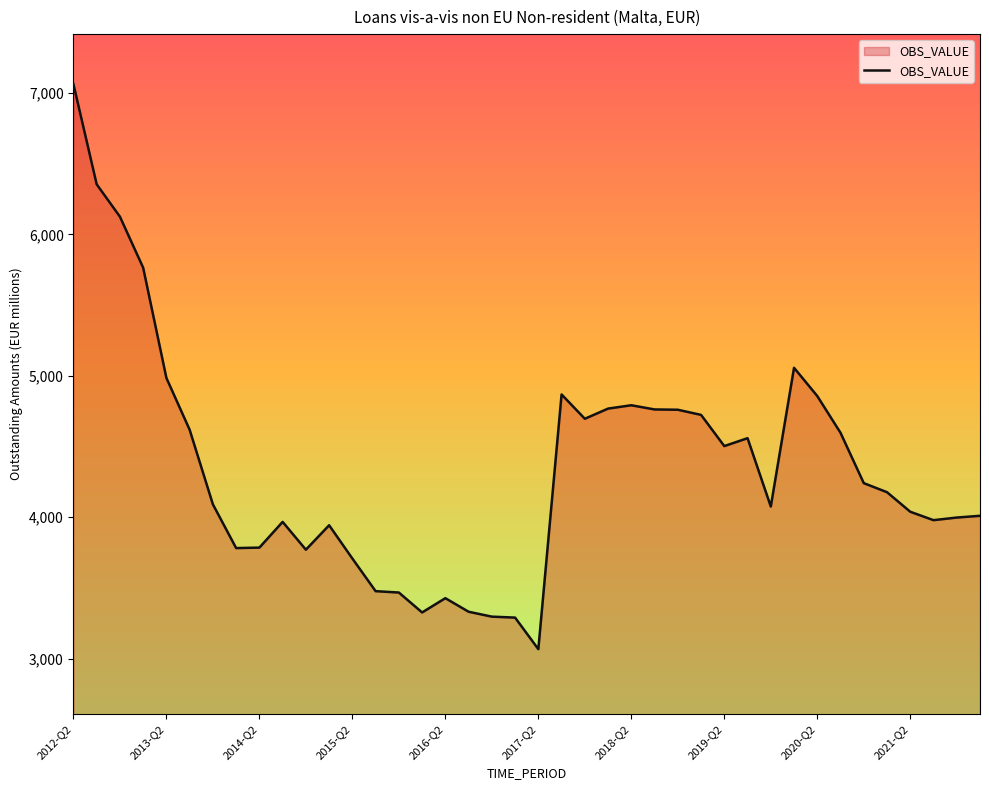

What is the average value?

4353.0